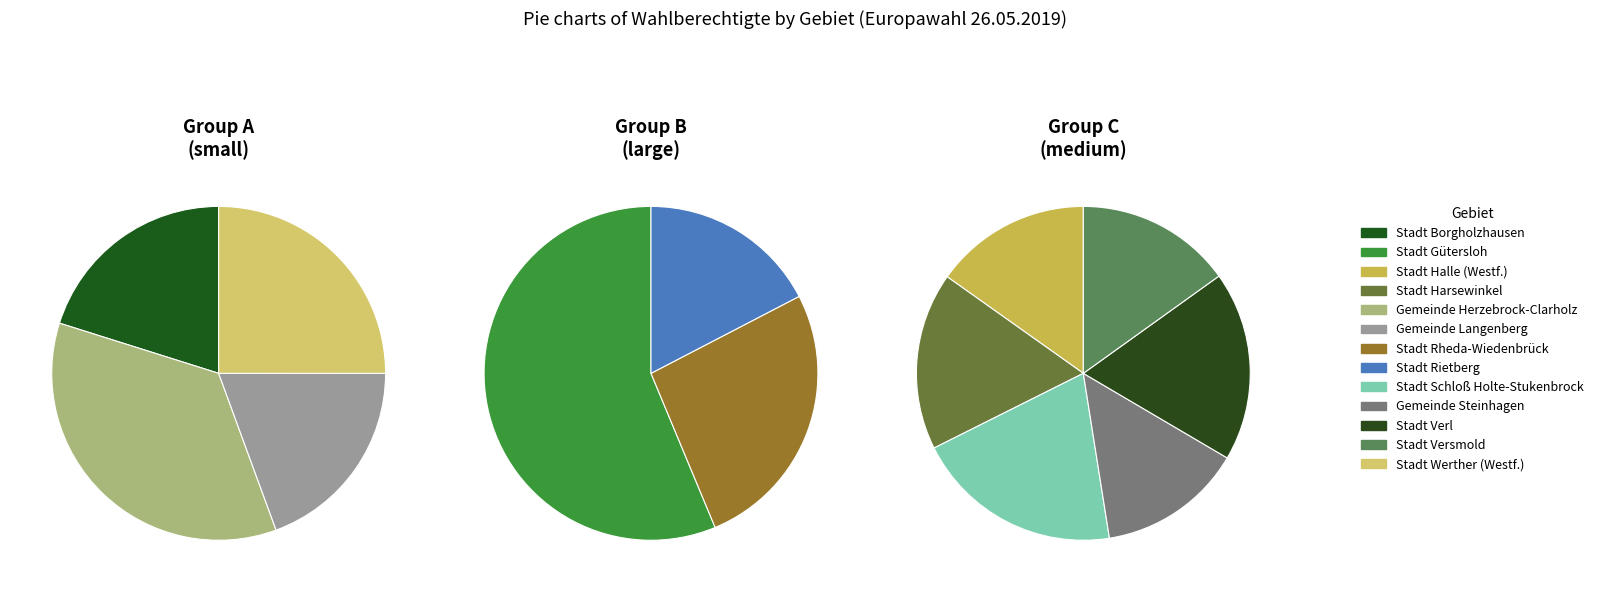

Which slice is the smallest?

Gemeinde Langenberg